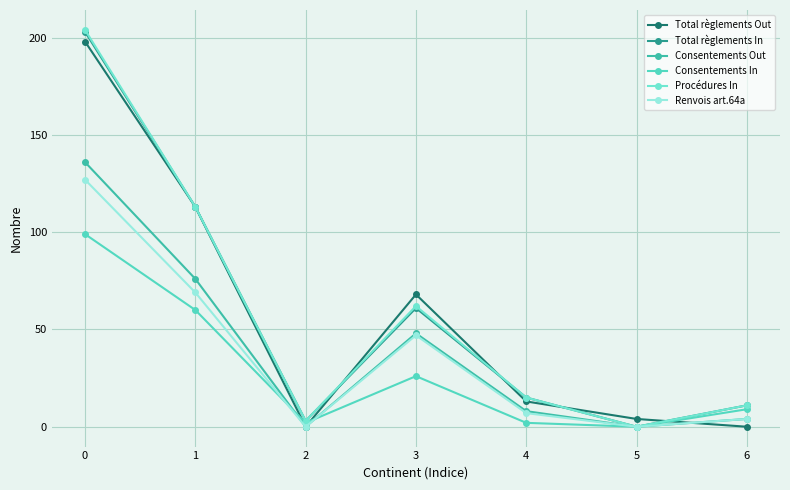

What is the value of the Total règlements In point at the 7th from the left?

11